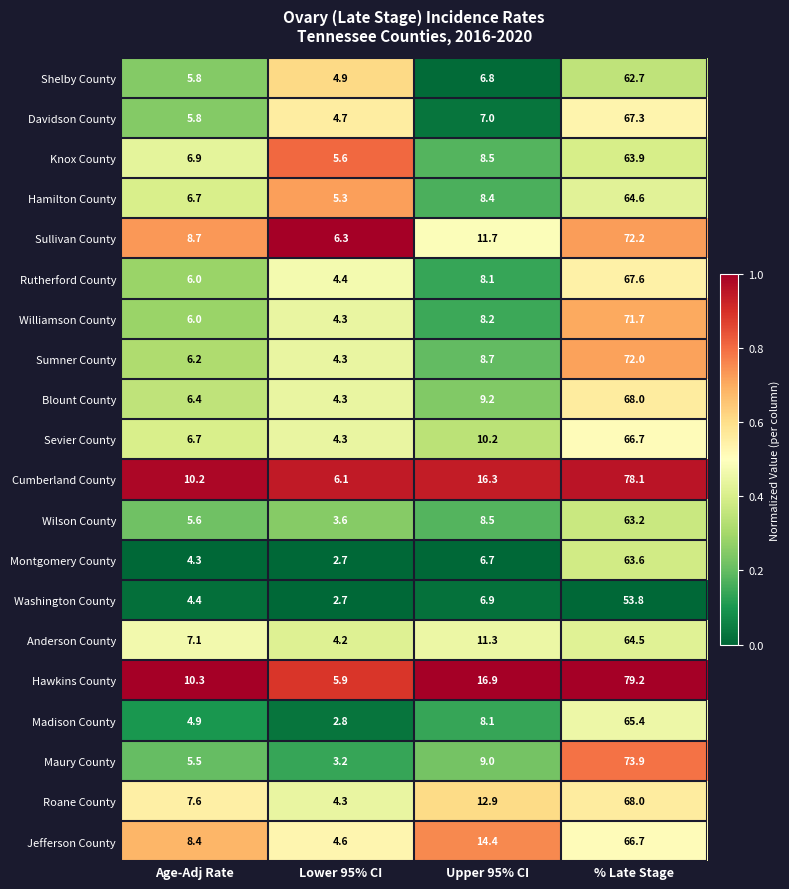

What is the spread (max minus min) of values at Upper 95% CI?

10.2